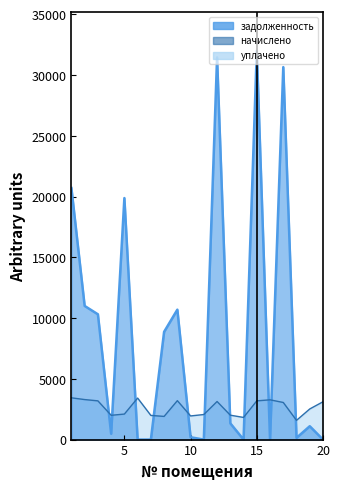

Is it true that задолженность equals 20058.8 at 17?

False